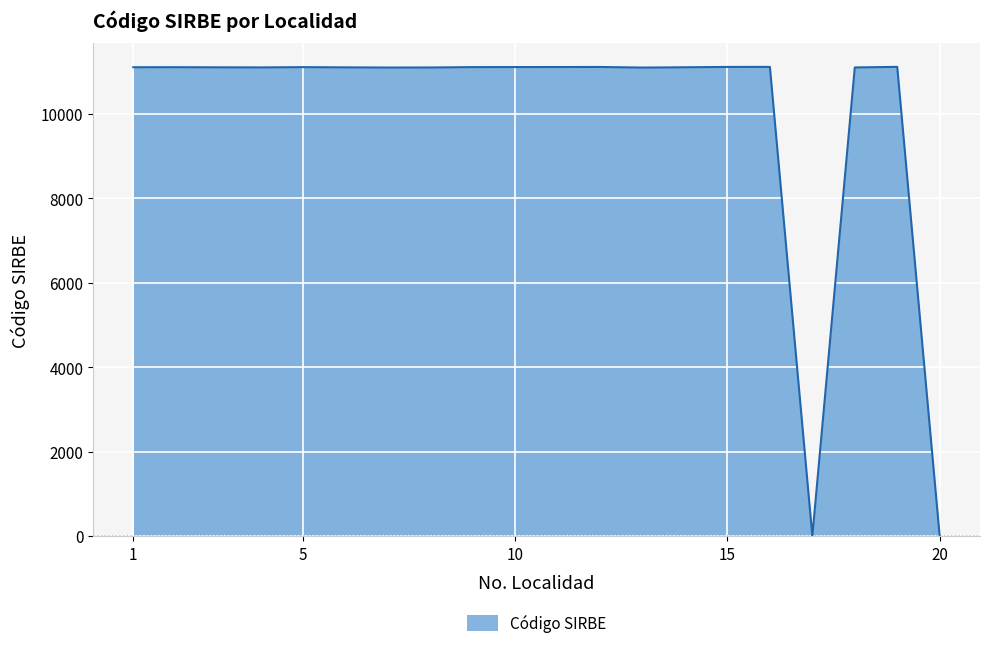

How many lines are shown in the chart?

1